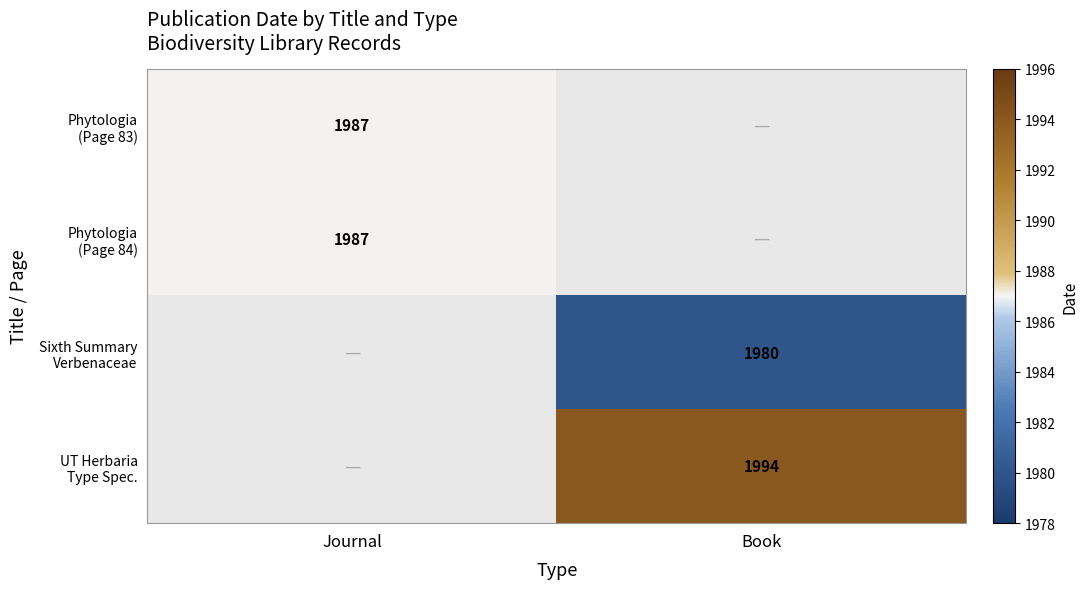

Is it true that Phytologia (Page 84) equals 1987.0 at Journal?

True